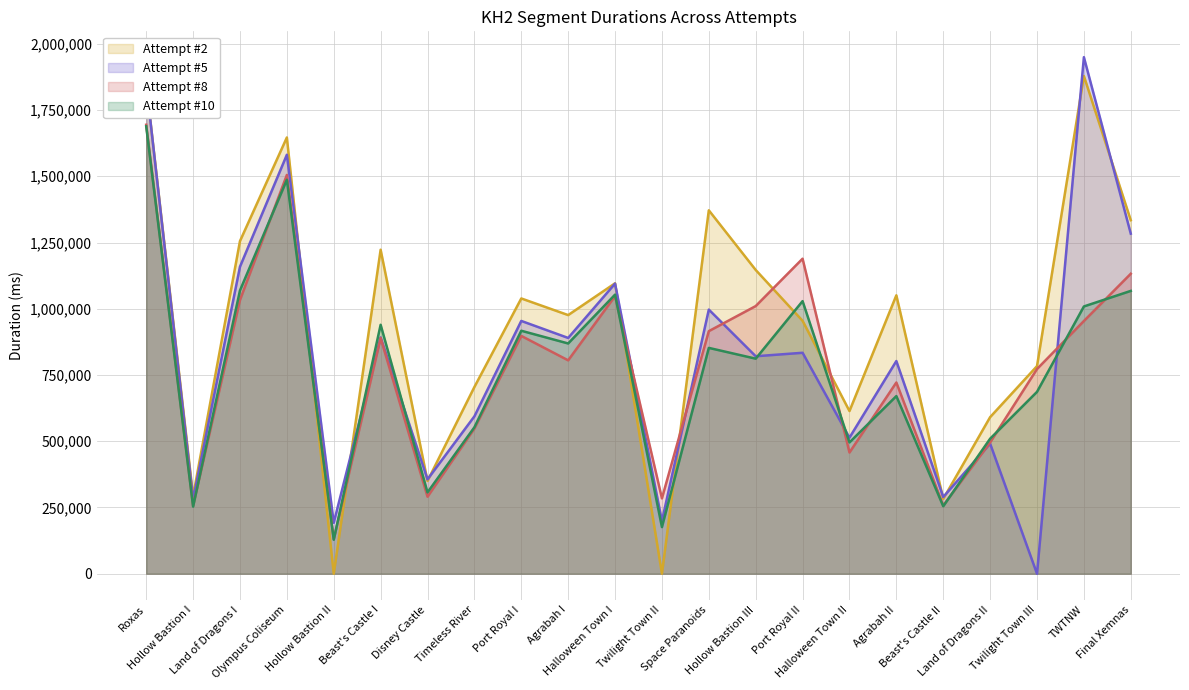

In Attempt #2, how many points are lower than both neighbors (excluding endpoints)?

7